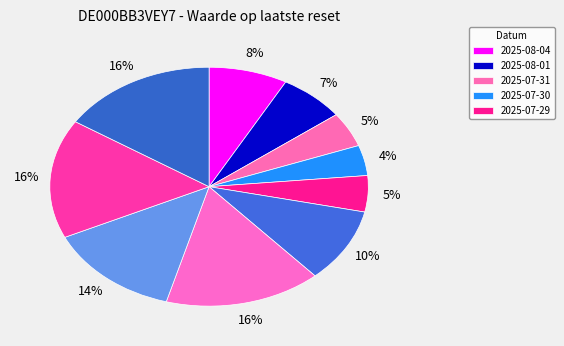

How many segments does this pie chart have?

10